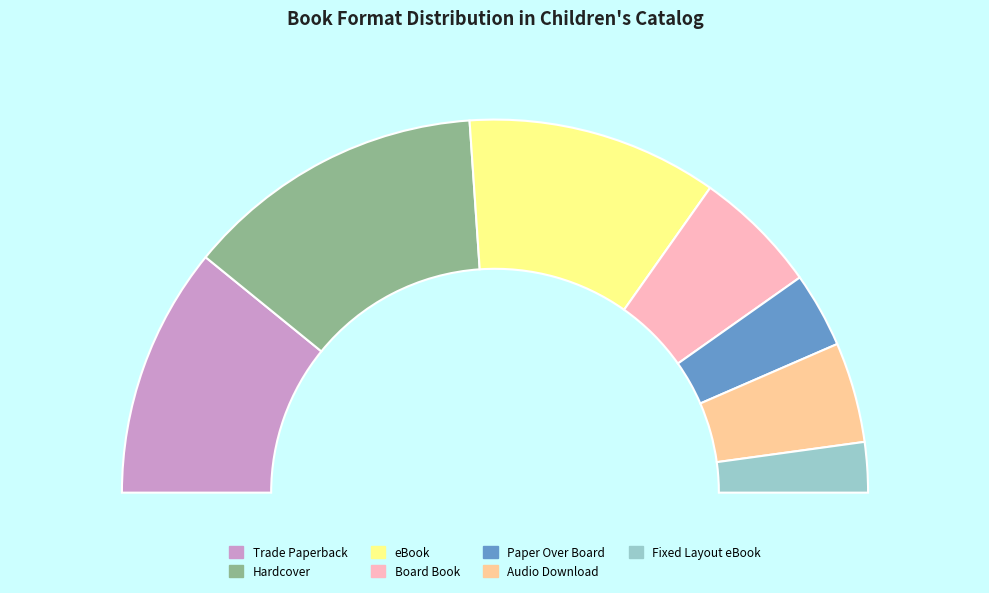

Count the number of slices in the pie.

8